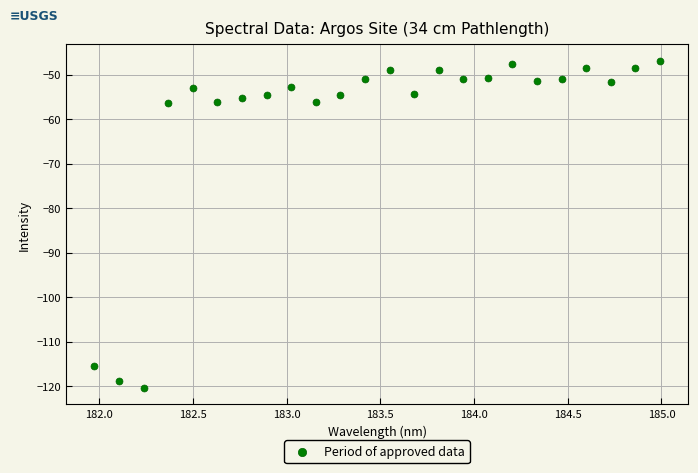

What is the range of Y values (max minus min)?

73.5